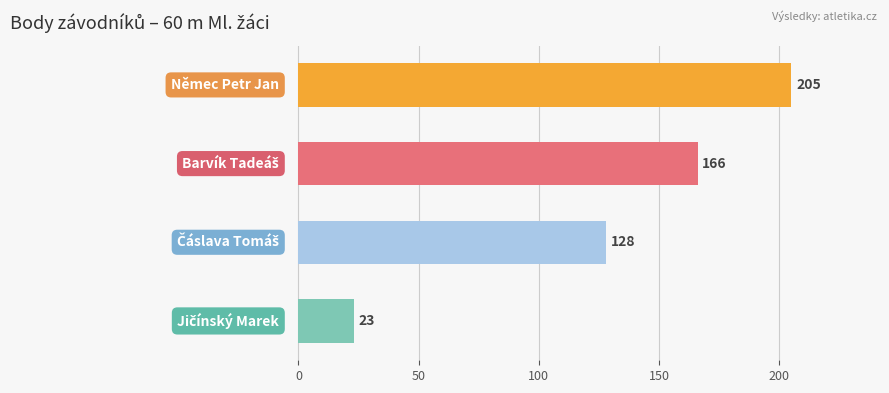

What is the difference between the second highest and second lowest values?

38